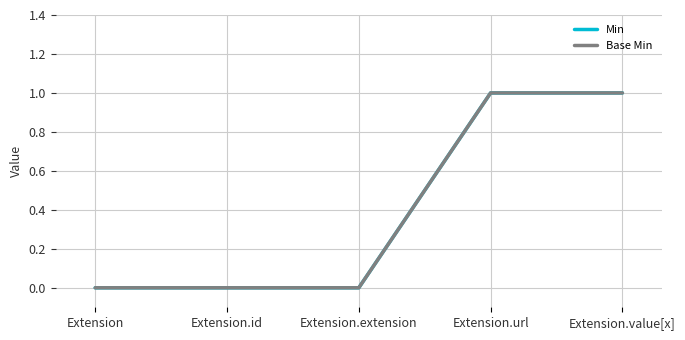

Rank the series at Extension.extension from lowest to highest value.

Min, Base Min